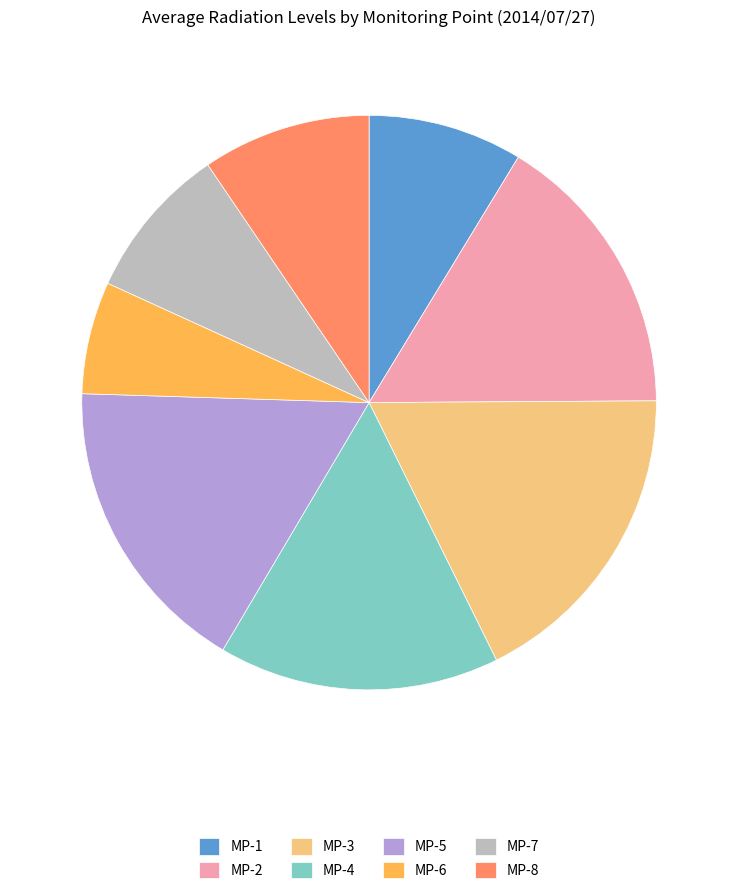

True or false: MP-5 accounts for 17% of the total.

True